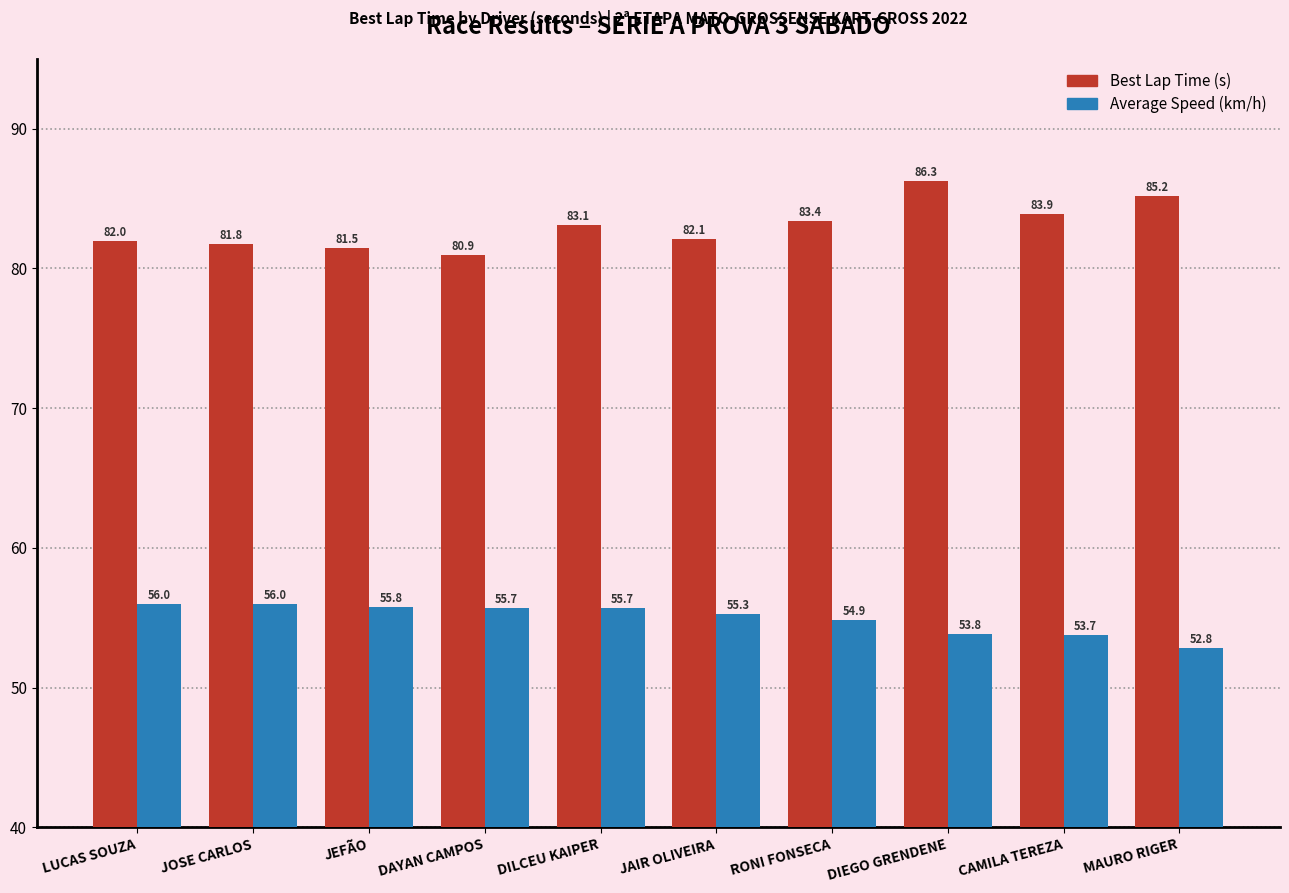

At which label does Best Lap Time (s) reach its minimum?

DAYAN CAMPOS